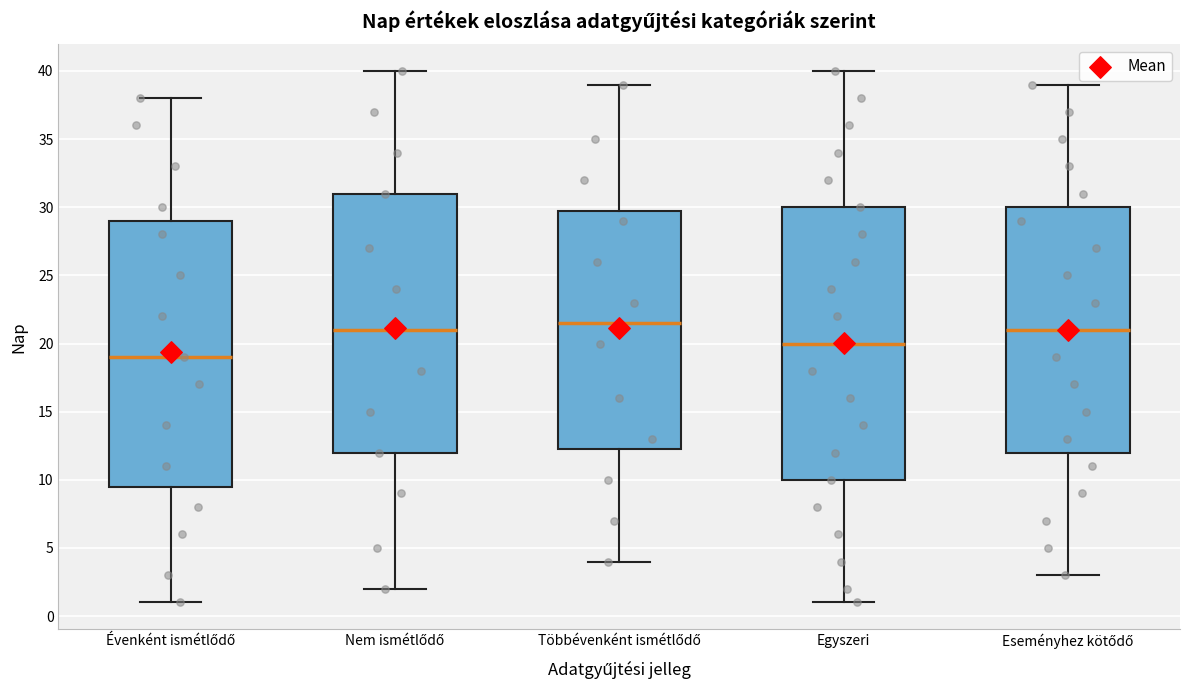

Reading left to right, transcribe this box plot: for each box, give where its median line is, the range the box spans, and where its two whiskers end, as read against the y-axis. The values are not printed on the chart, so give them approximately, as read against the axis.

Évenként ismétlődő: median 19.0, box 9.5 to 29.0, whiskers 1.0 to 38.0
Nem ismétlődő: median 21.0, box 12.0 to 31.0, whiskers 2.0 to 40.0
Többévenként ismétlődő: median 21.5, box 12.5 to 30.0, whiskers 4.0 to 39.0
Egyszeri: median 20.0, box 10.0 to 30.0, whiskers 1.0 to 40.0
Eseményhez kötődő: median 21.0, box 12.0 to 30.0, whiskers 3.0 to 39.0